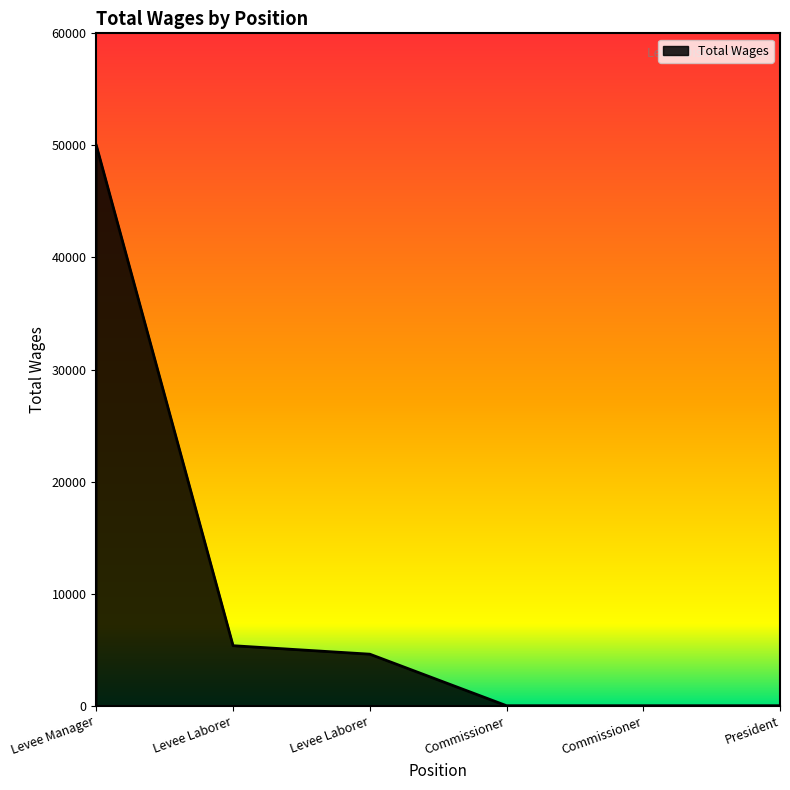

At which label does the data first exceed 4599?

Levee Manager